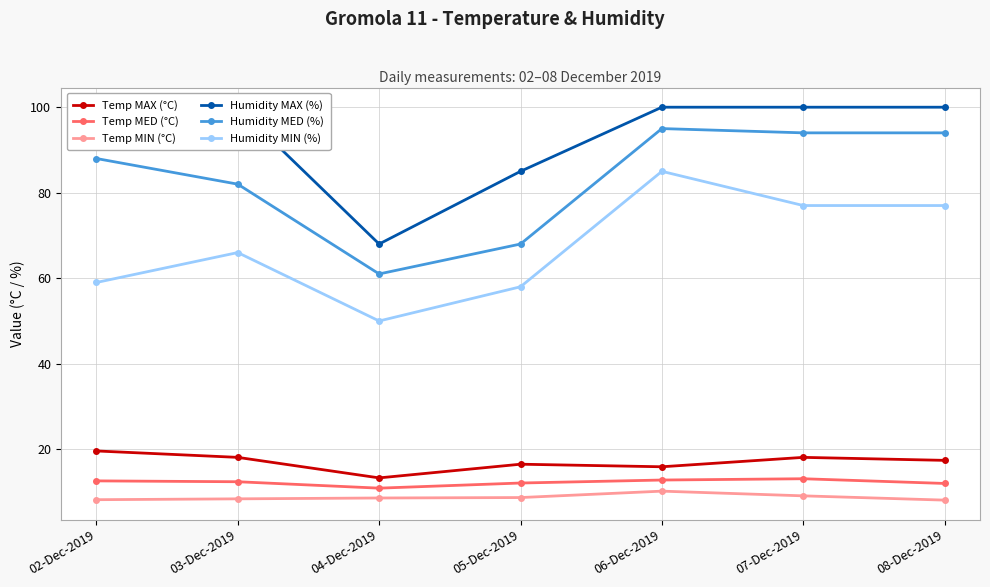

True or false: Temp MED (°C) and Temp MAX (°C) cross at least once.

False